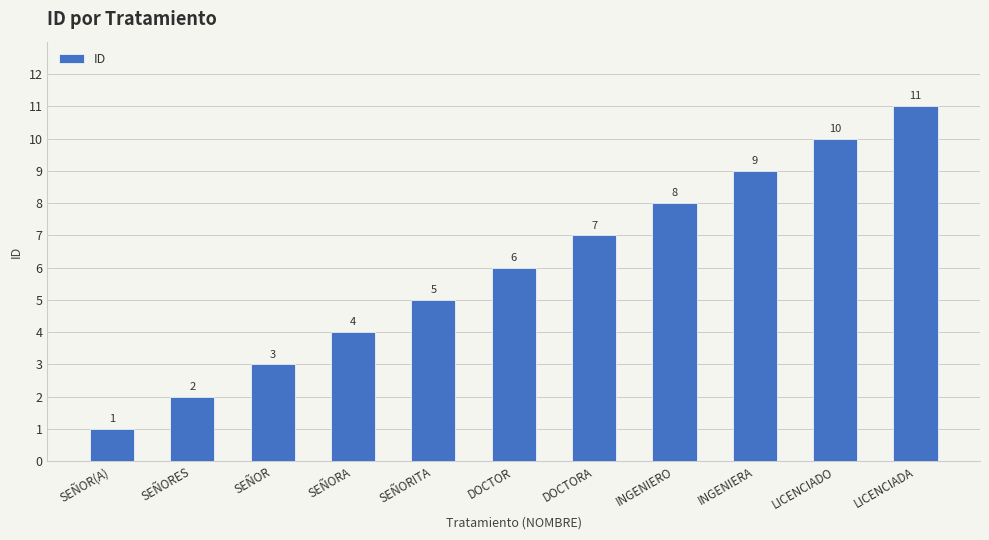

What is the sum of all values?

66